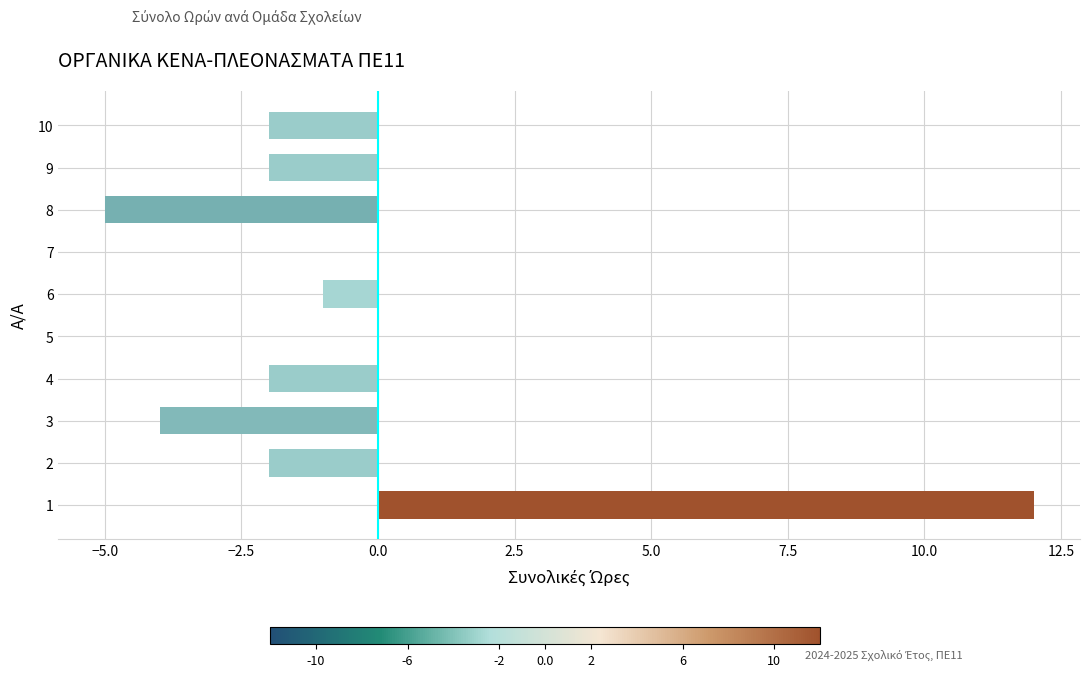

What is the greatest value displayed?

12